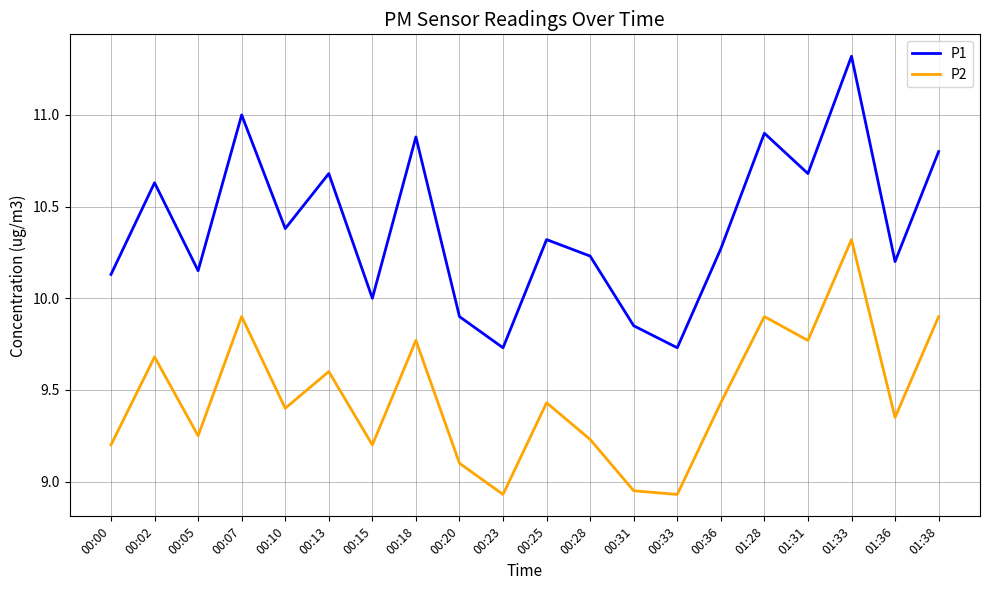

What is the sum of the P2 values at 00:36 and 00:13?

19.0